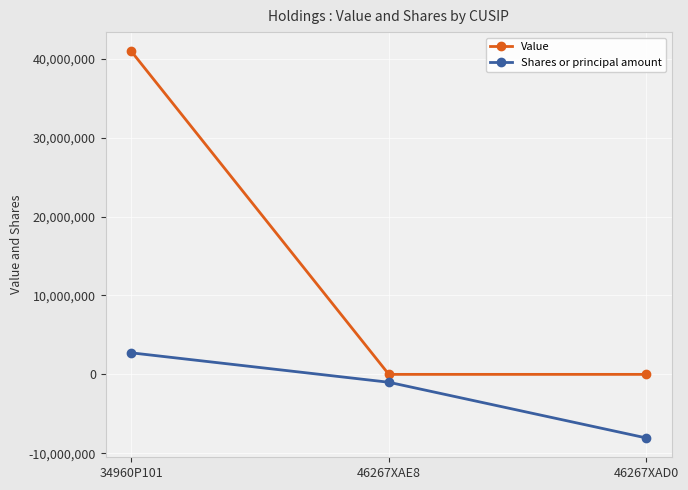

List the series in order of their peak value, highest first.

Value, Shares or principal amount